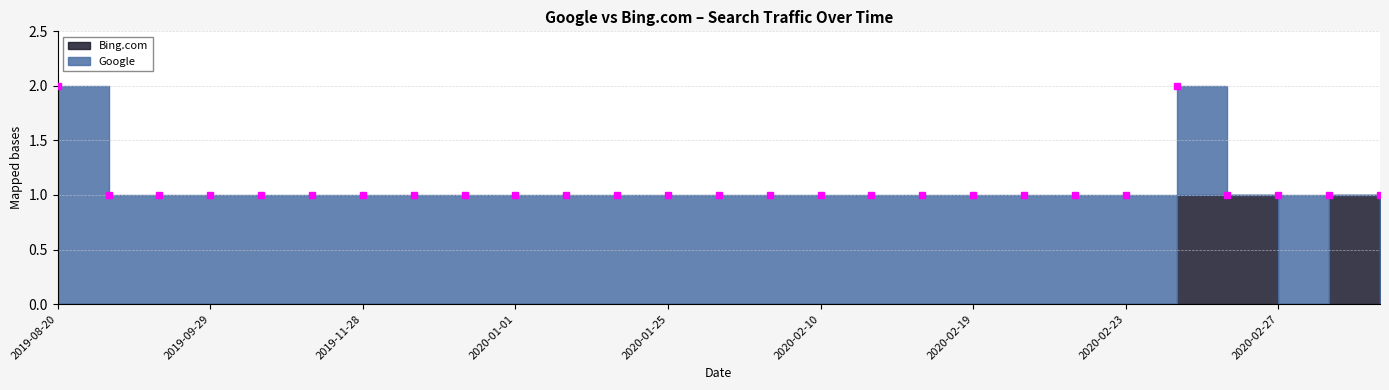

What is the difference between the highest and lowest values at 2020-02-22?

1